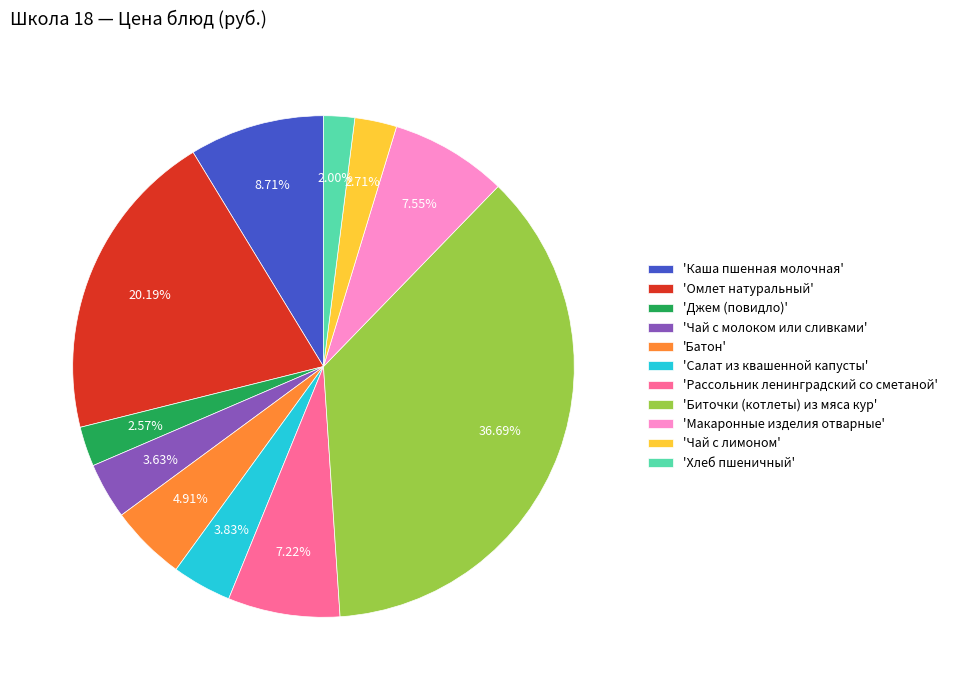

To the nearest percent, what is the average slice percentage?

9%